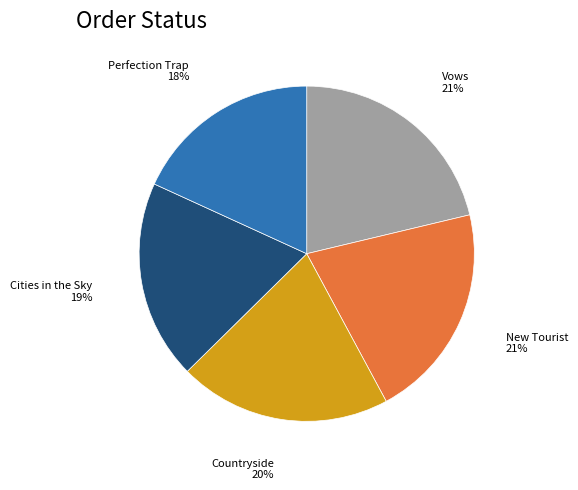

Is there a majority slice in this chart?

No